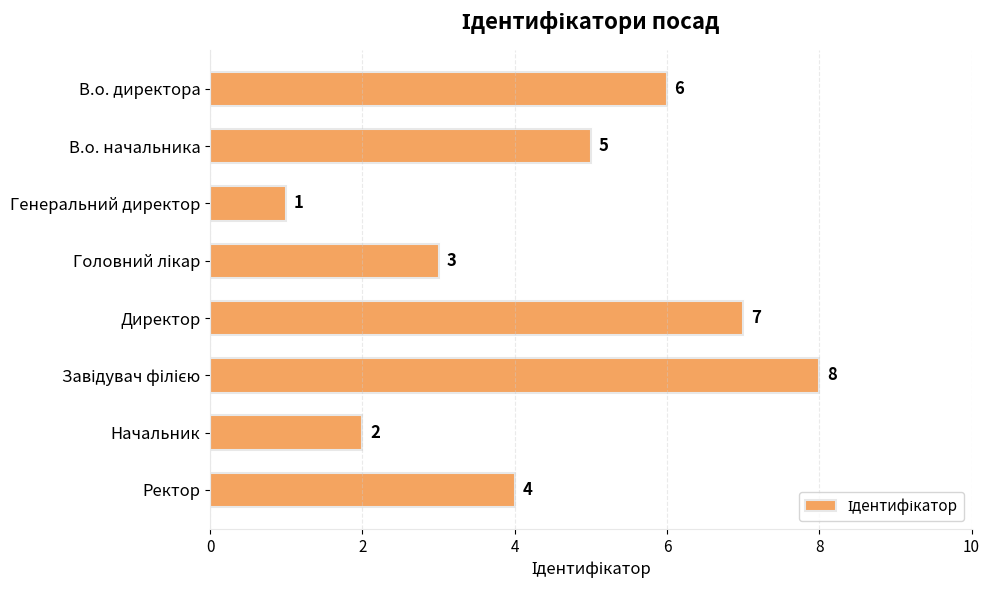

Reading top to bottom, what are all the values shown in this chart?

6	5	1	3	7	8	2	4